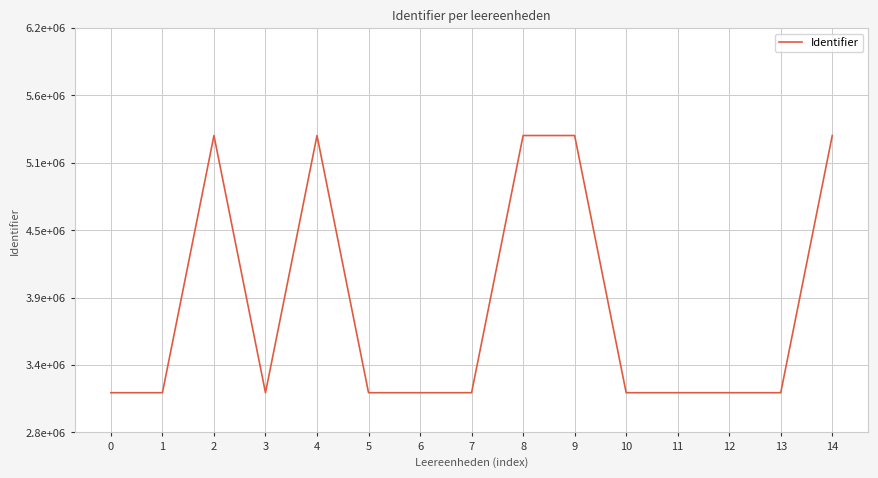

Does the chart display data point markers on the line(s)?

No